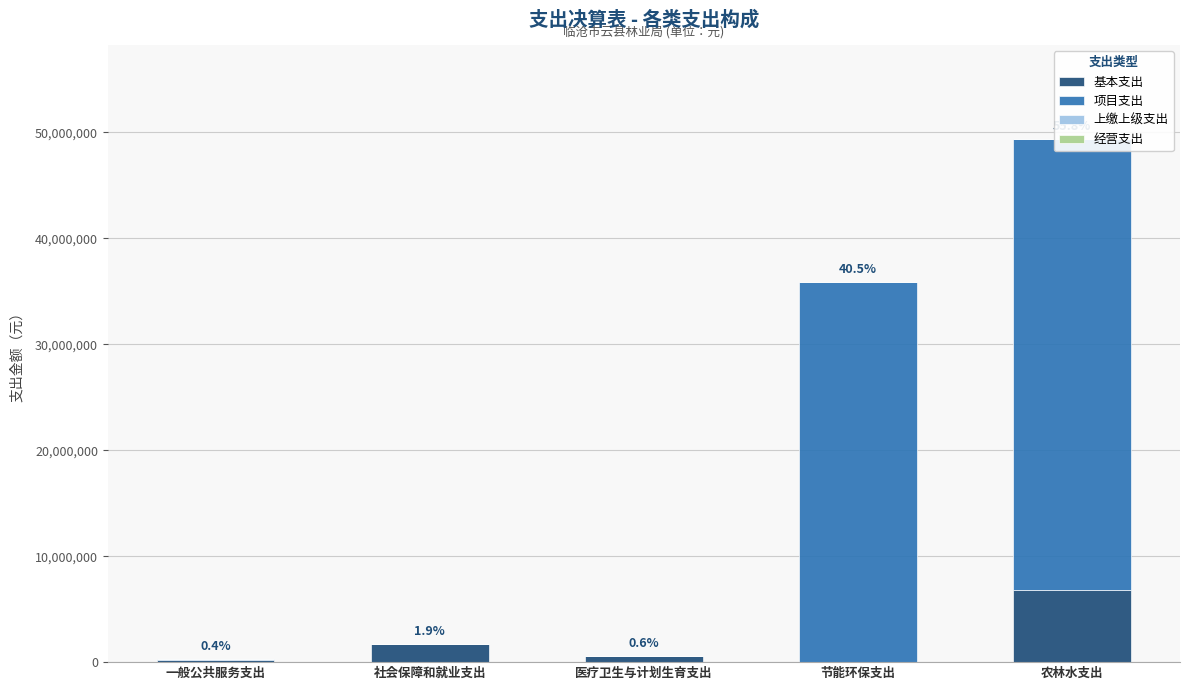

Which has a higher value, 农林水支出 or 社会保障和就业支出?

农林水支出